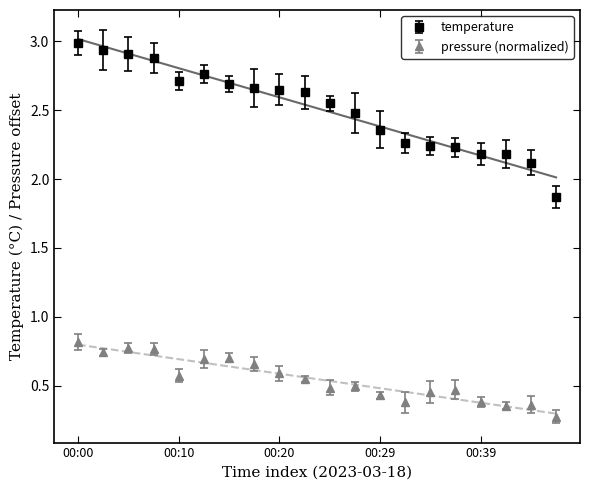

At 00:10, list the series in order from smallest to largest.

pressure, temperature